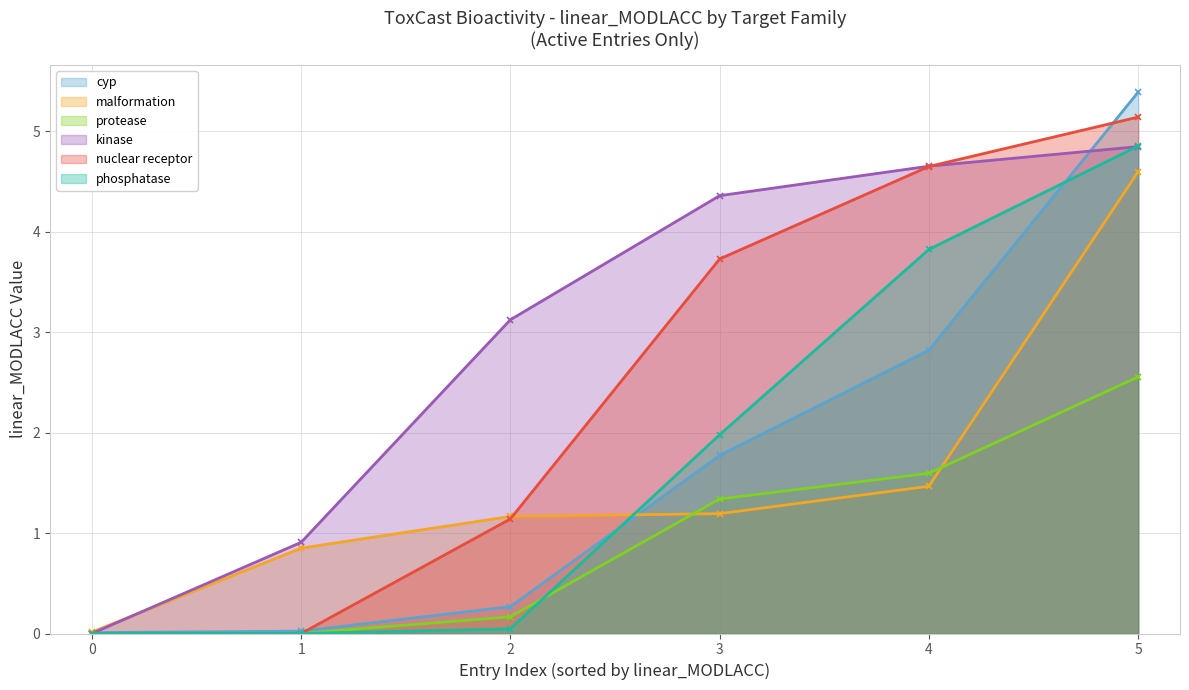

Which series changed the most between 0 and 2?

kinase